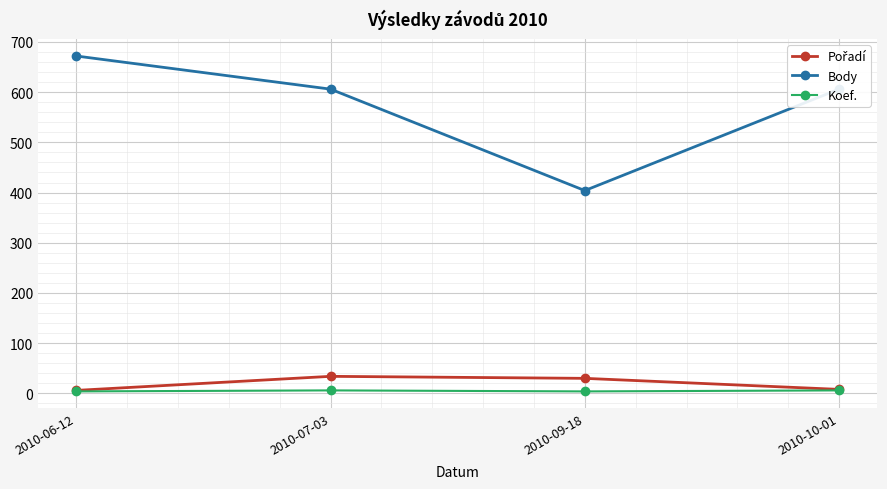

What is the label of the 2nd point from the left?

2010-07-03